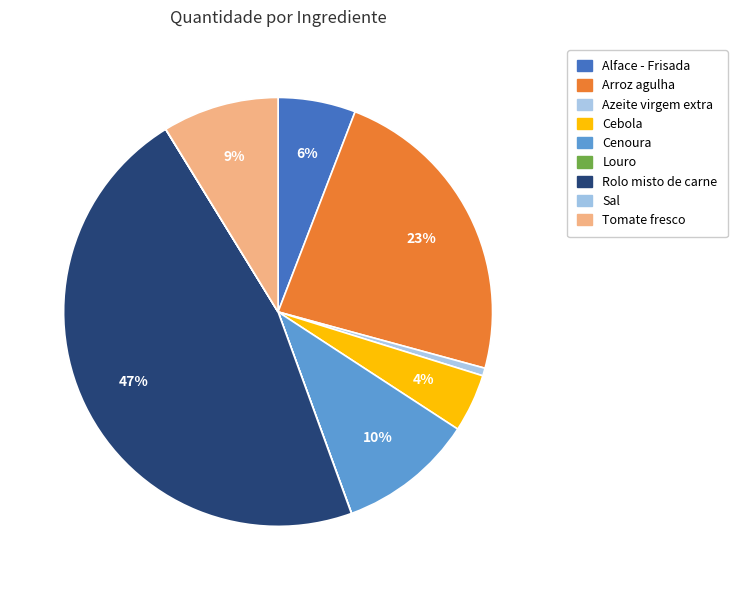

What is the change in value from Cebola to Tomate fresco?

+15.0